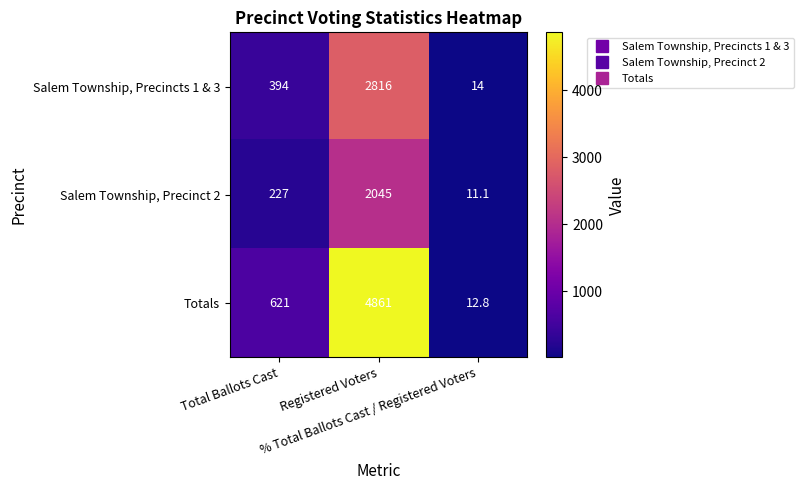

Rank the series by their maximum value, from highest to lowest.

Totals, Salem Township, Precincts 1 & 3, Salem Township, Precinct 2